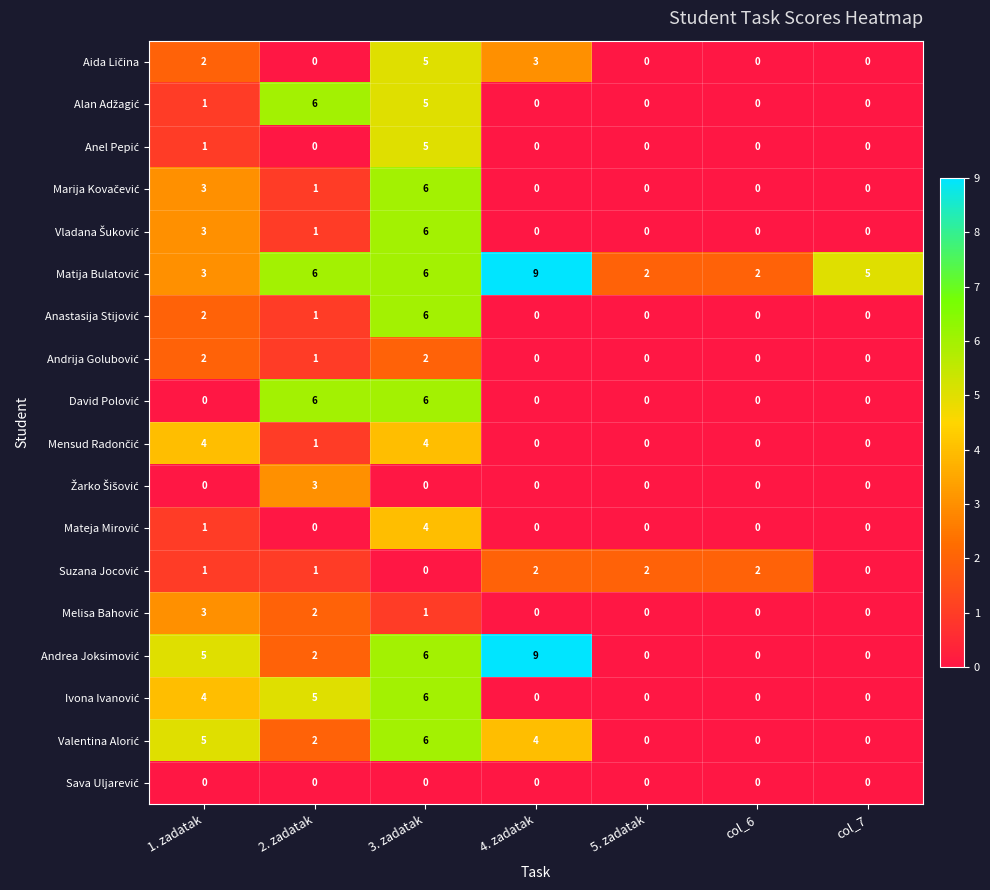

At which category is the sum across all series the highest?

3. zadatak